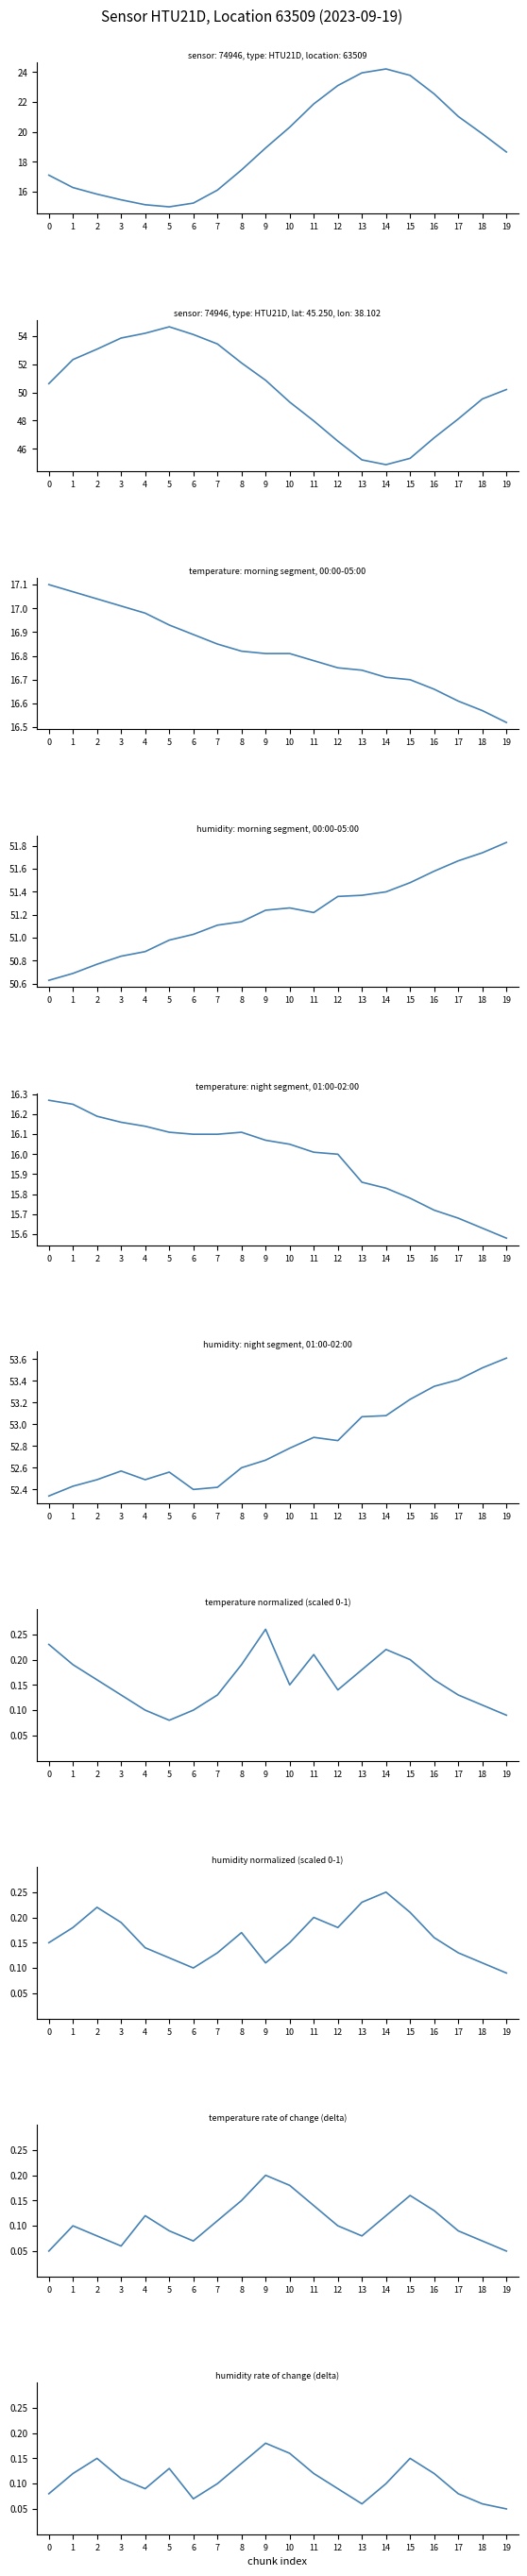

Where is the first local minimum for temperature?

5